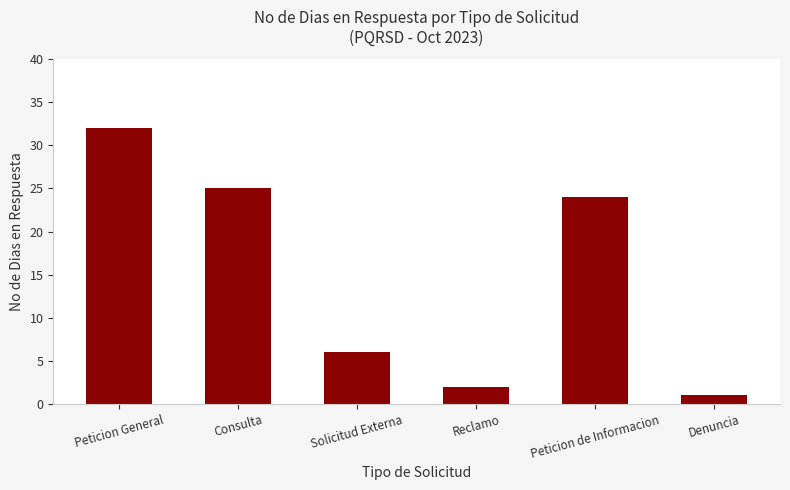

Reading left to right, list all the values displayed in this chart.

32	25	6	2	24	1